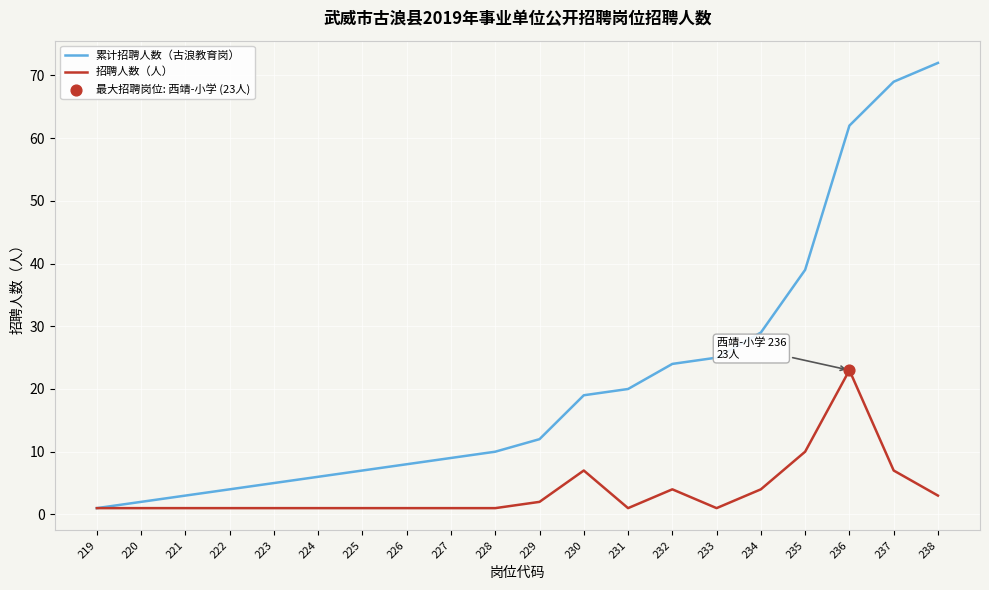

Which series has the widest spread of values?

累计招聘人数（古浪教育岗）